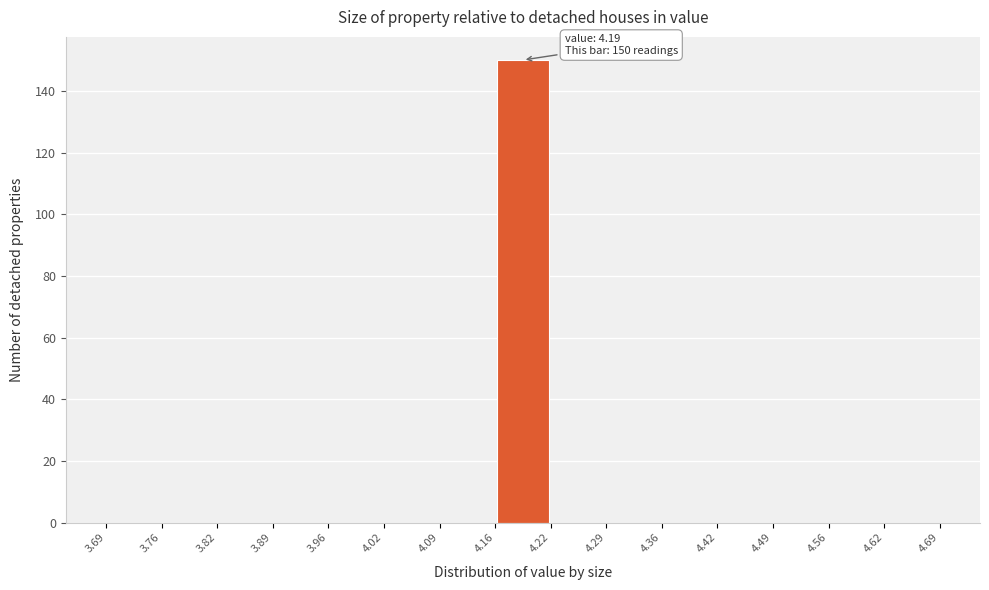

Which range on the x-axis has the tallest bar?

4.16 to 4.22